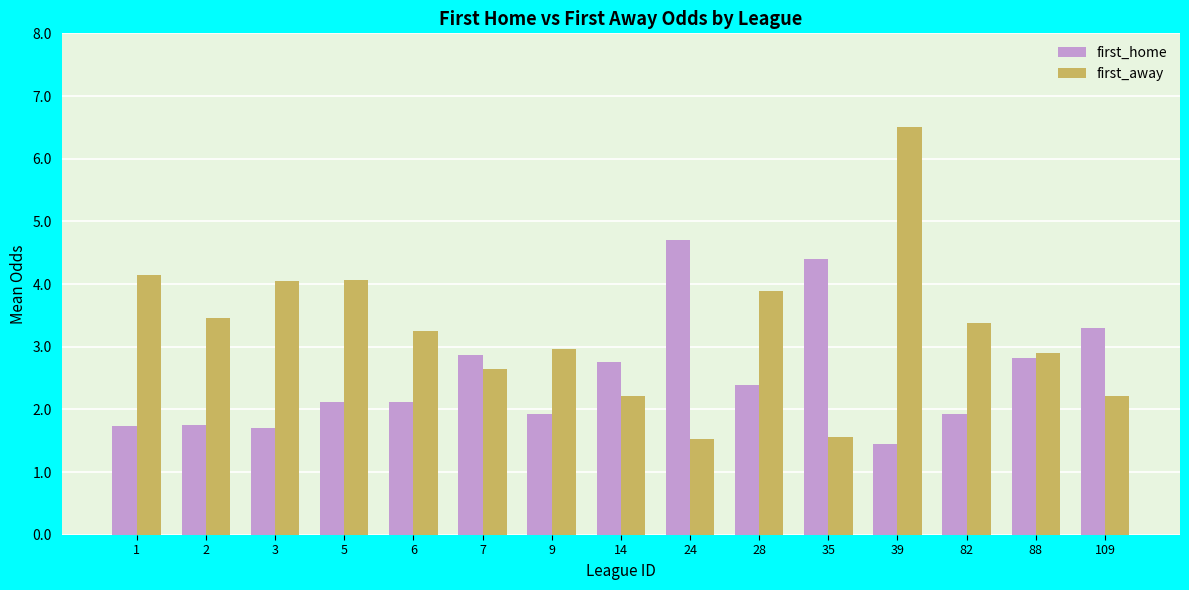

Count the number of categories in the chart.

15